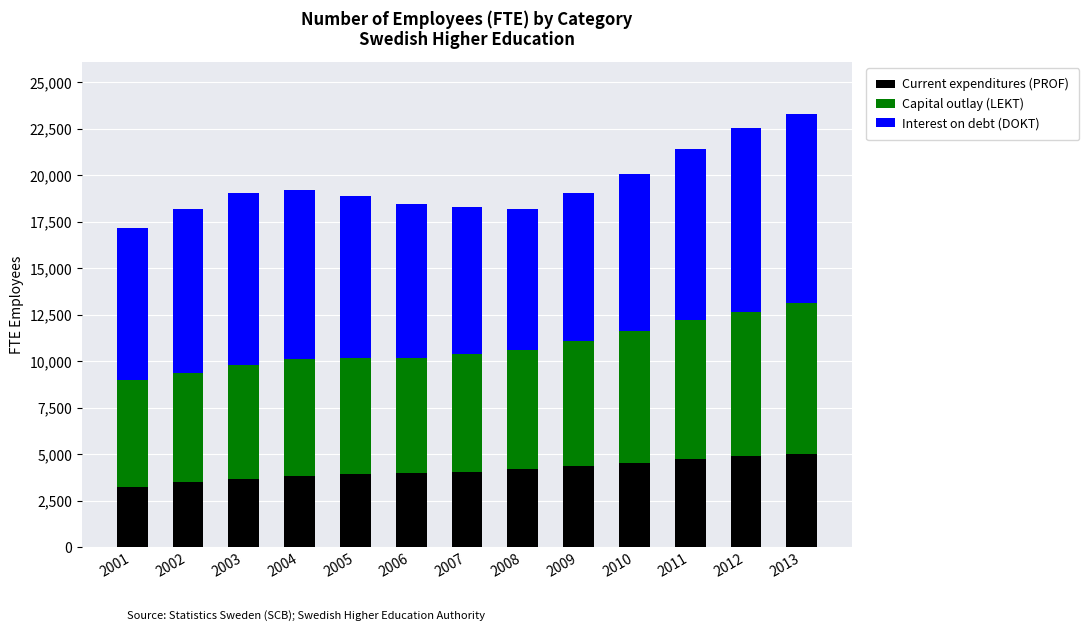

Is it true that Current expenditures (PROF) equals 3840.8 at 2004?

True